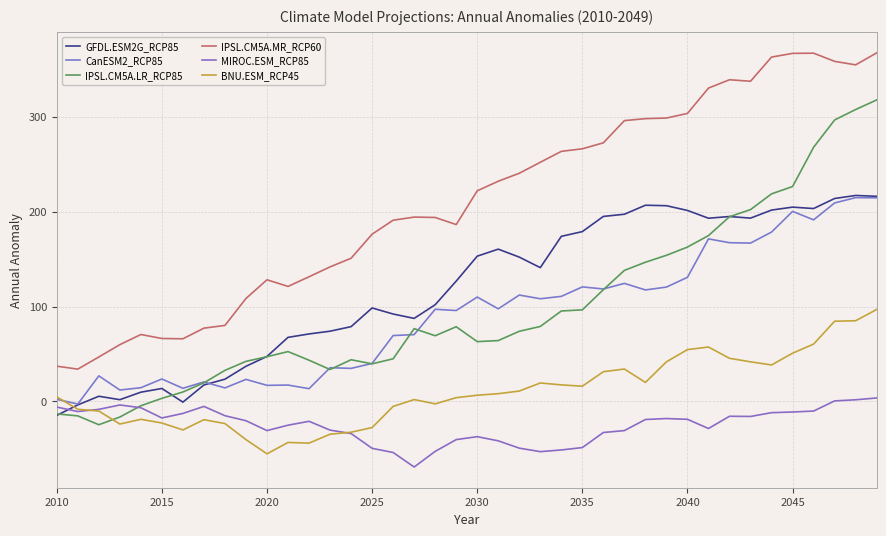

How many lines are shown in the chart?

6